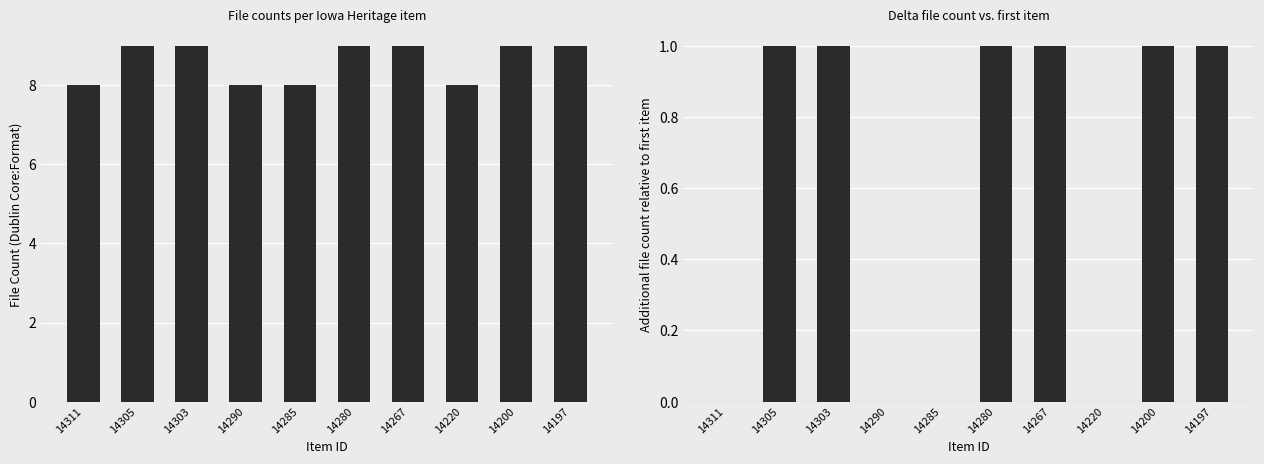

At 14305, list the series in order from largest to smallest.

File Count, Delta File Count